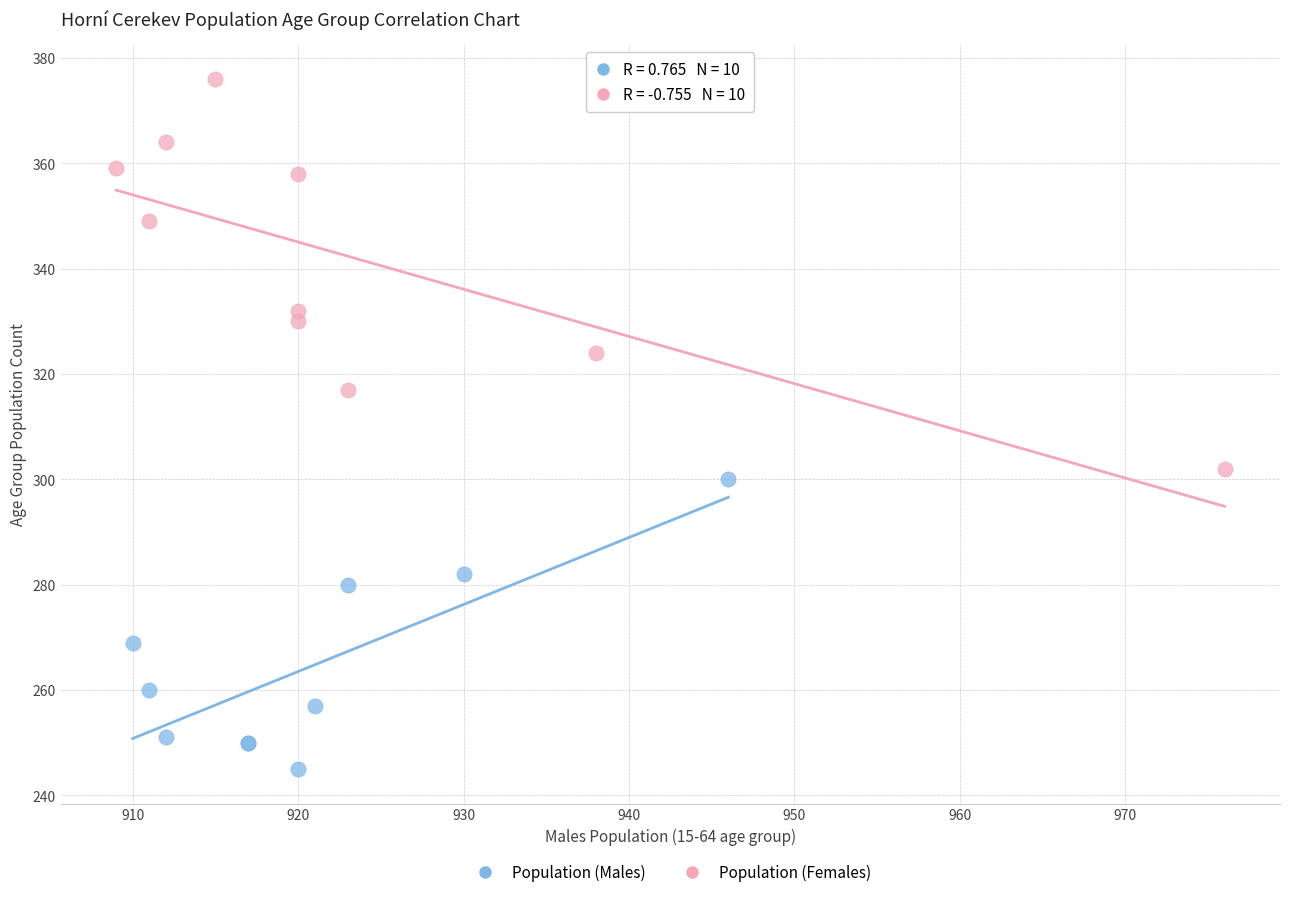

What are all the series names shown in the legend?

Population (Males), Population (Females)